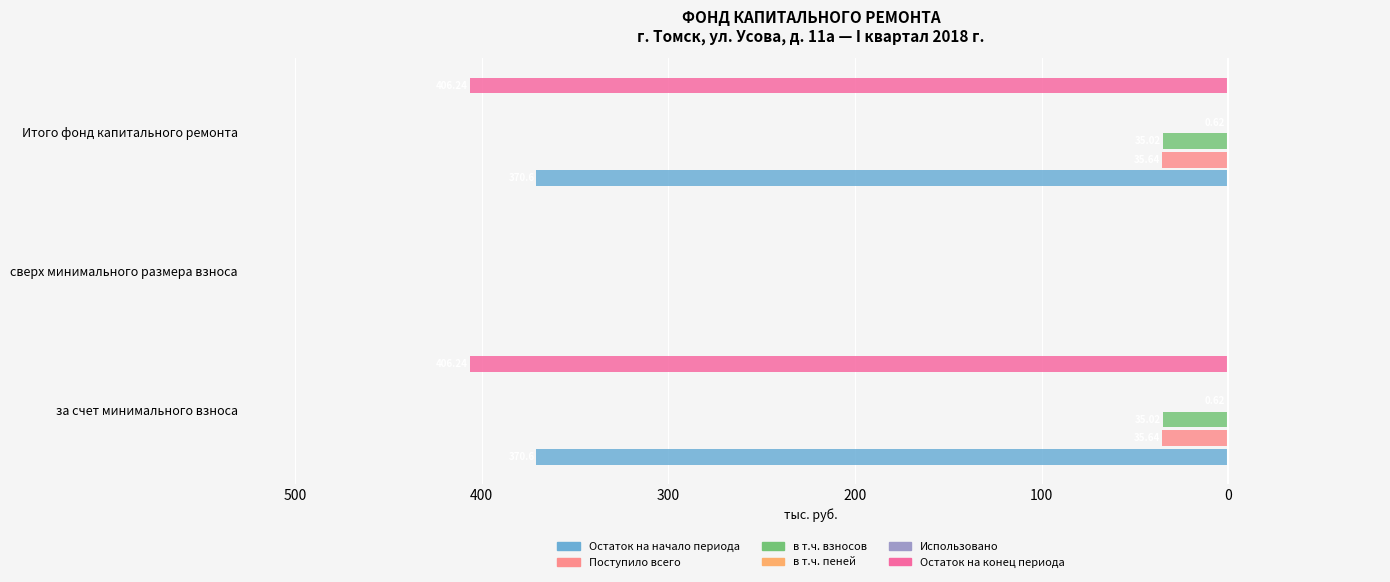

Count the в т.ч. пеней values in the range 0 to 1.

1